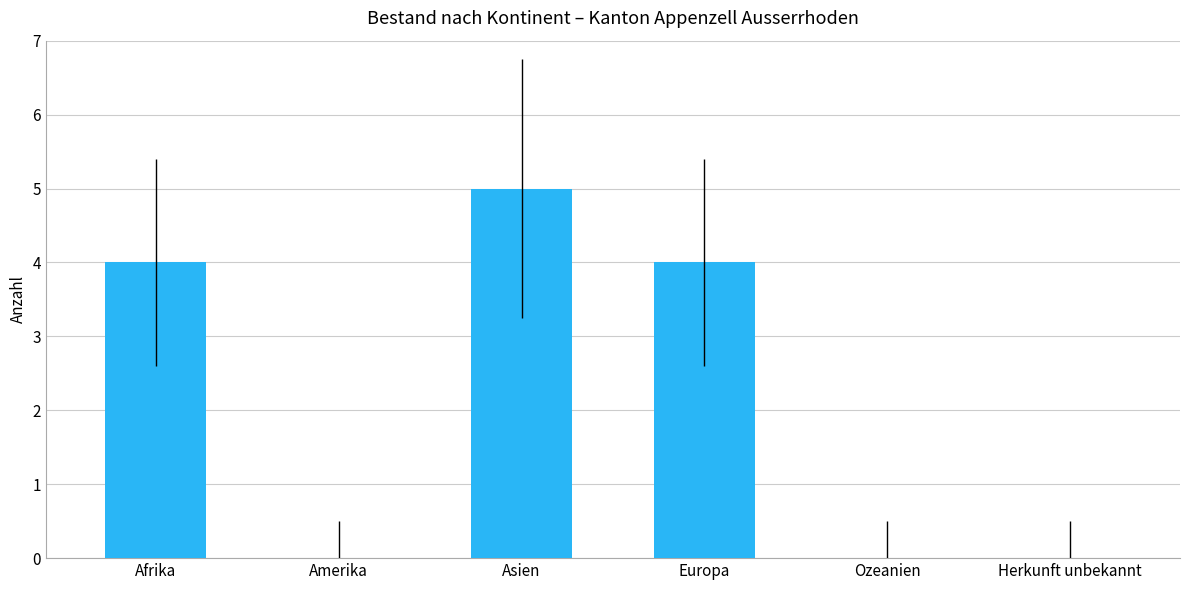

What is the change in value from Asien to Herkunft unbekannt?

-5